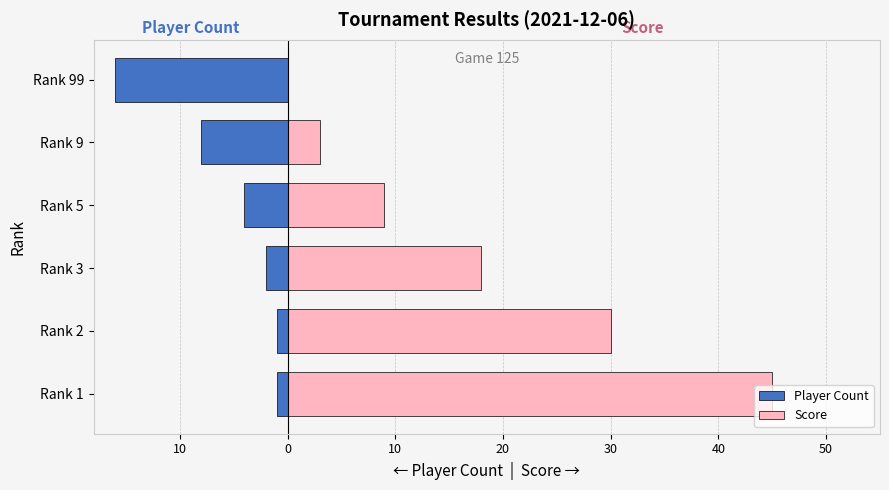

How many groups of bars are there?

6